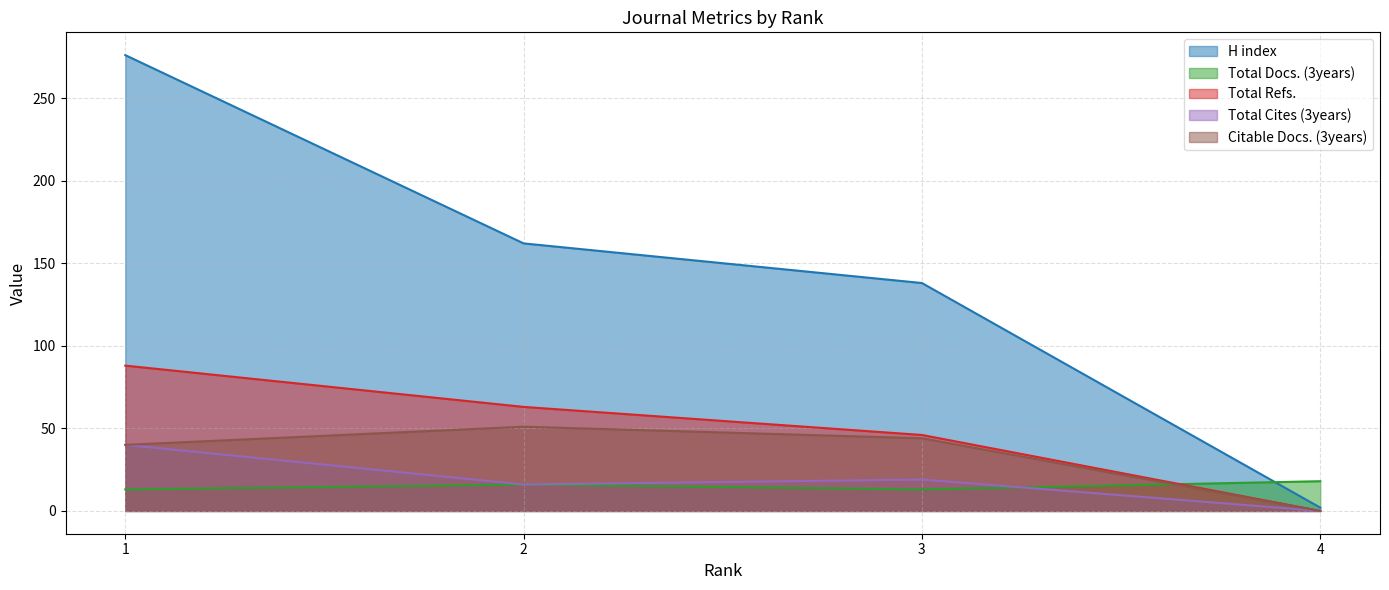

True or false: Citable Docs. (3years) has more than 2 interior local peaks.

False